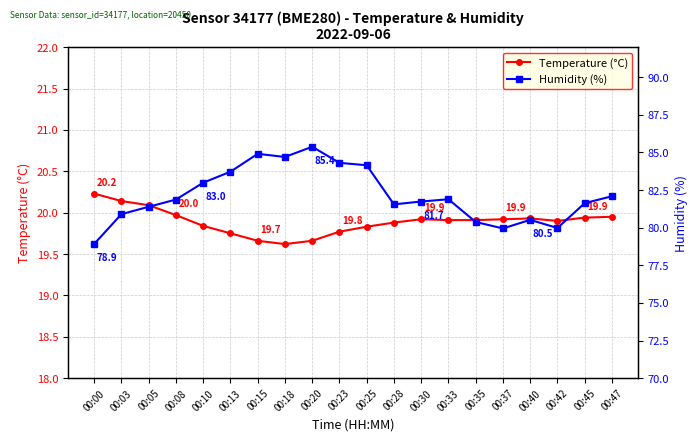

How many interior local peaks does the Temperature (°C) series have?

2